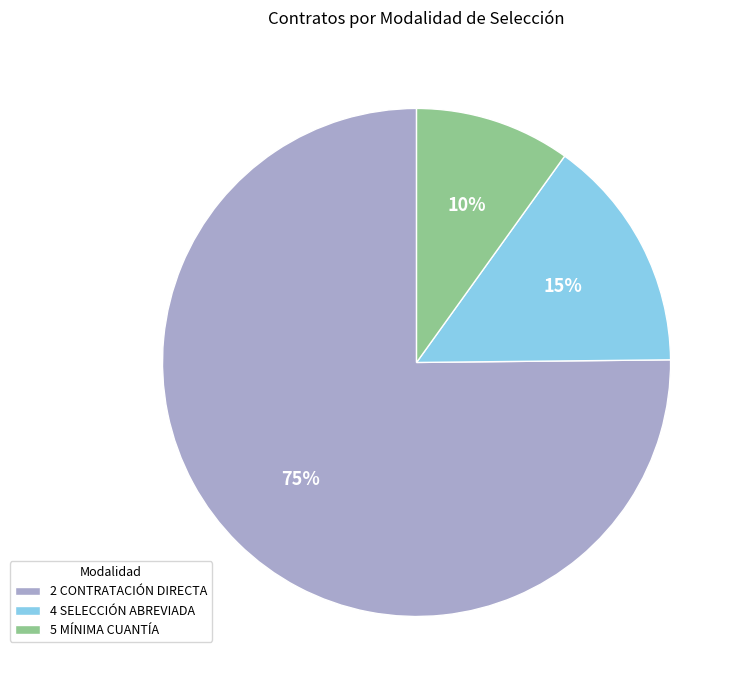

Do 4 SELECCIÓN ABREVIADA and 2 CONTRATACIÓN DIRECTA together represent more than half of the pie?

Yes